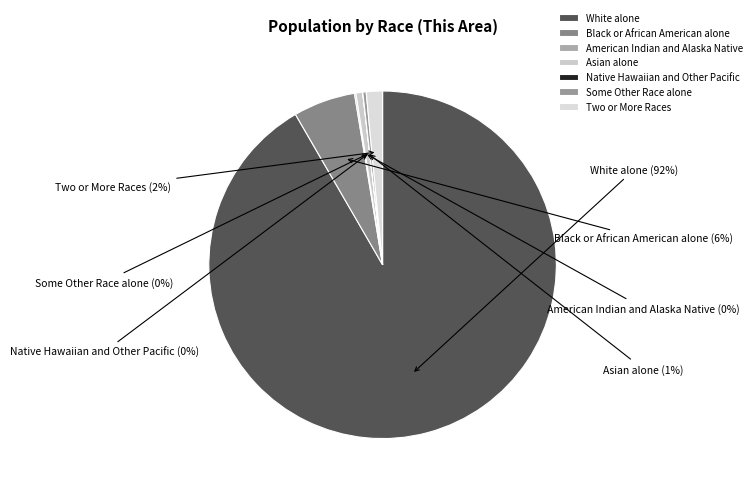

Do Black or African American alone and Some Other Race alone together represent more than half of the pie?

No